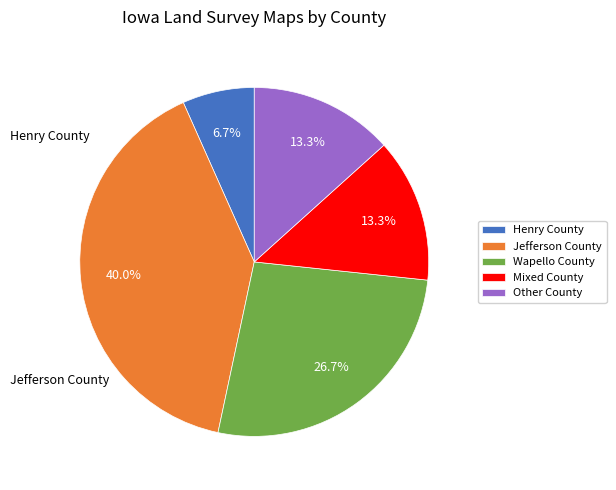

Does any single category account for the majority?

No